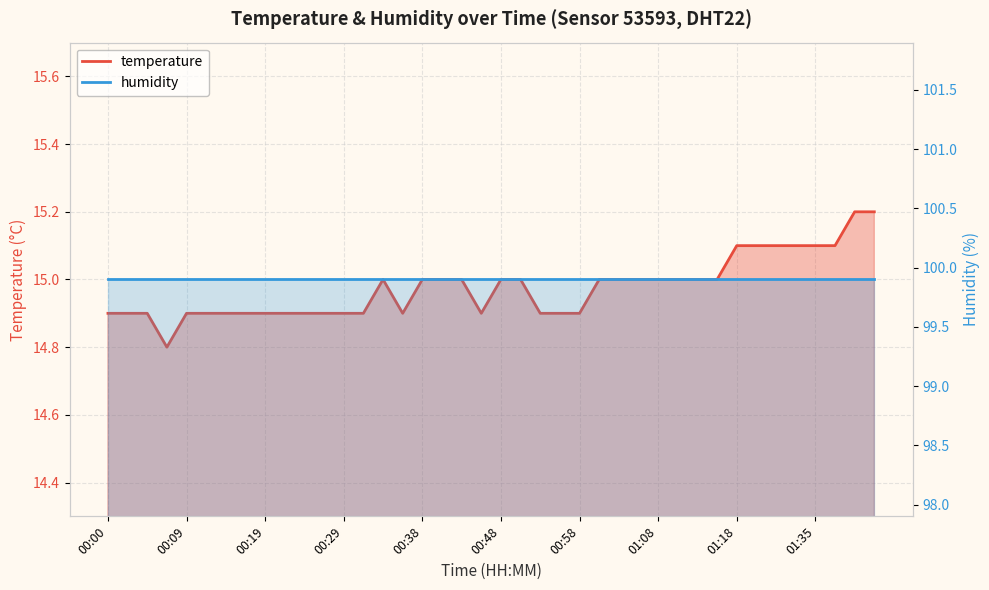

At which label does the data first exceed 15?

01:18